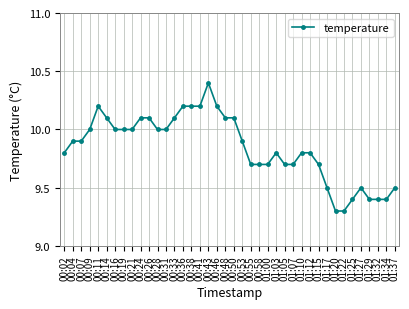

How many lines are shown in the chart?

1